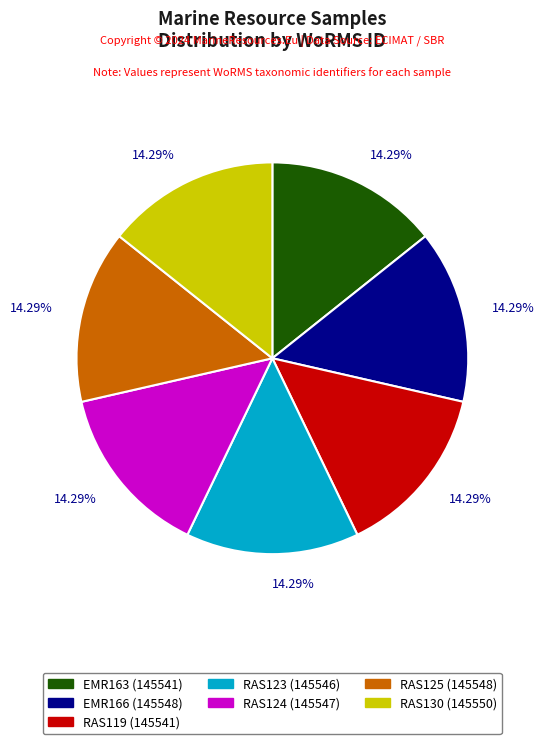

Count the number of slices in the pie.

7